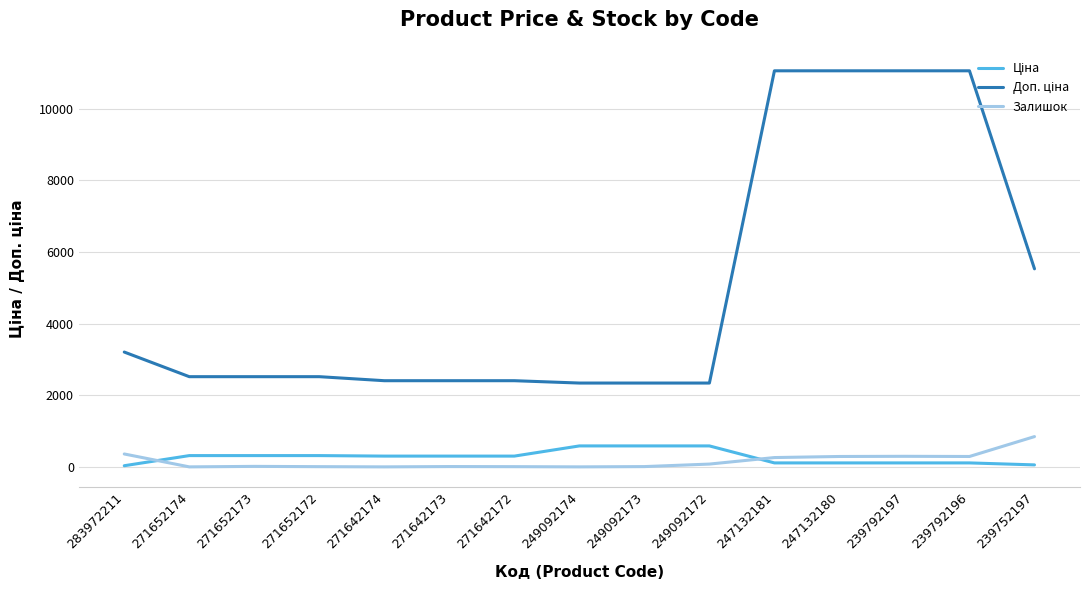

Which category has the highest value in the Залишок series?

239752197